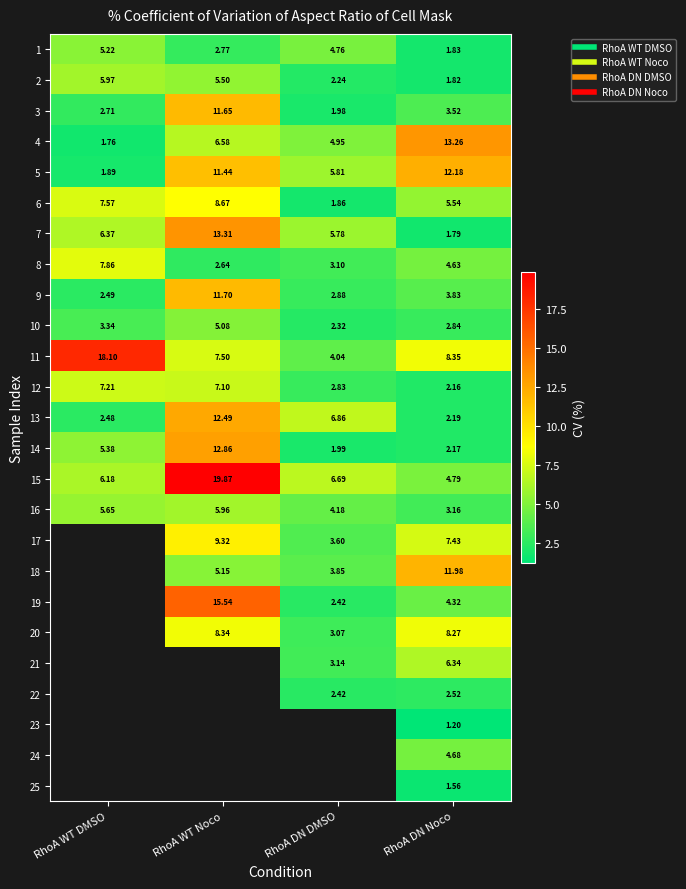

Which label corresponds to the largest value in the chart?

RhoA WT Noco